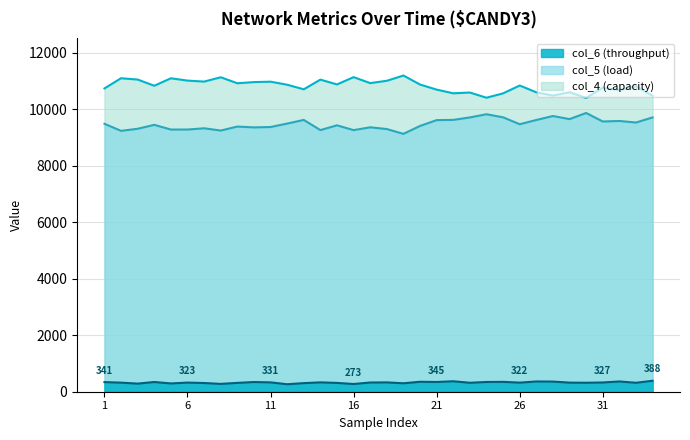

The col_4 series shows 10593 at 27. True or false?

True